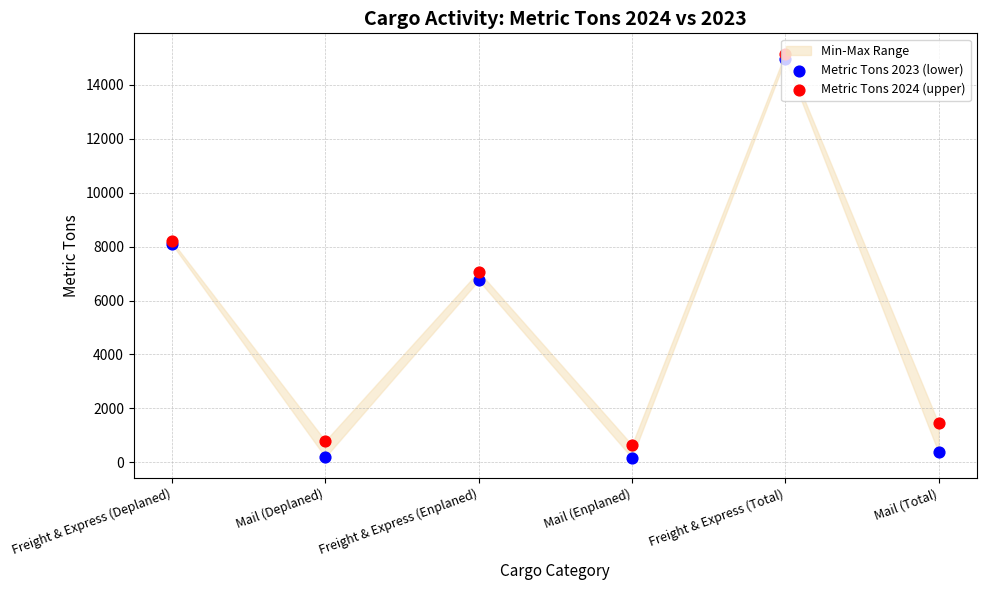

Which series contains the lowest Y value?

Metric Tons 2023 (lower)